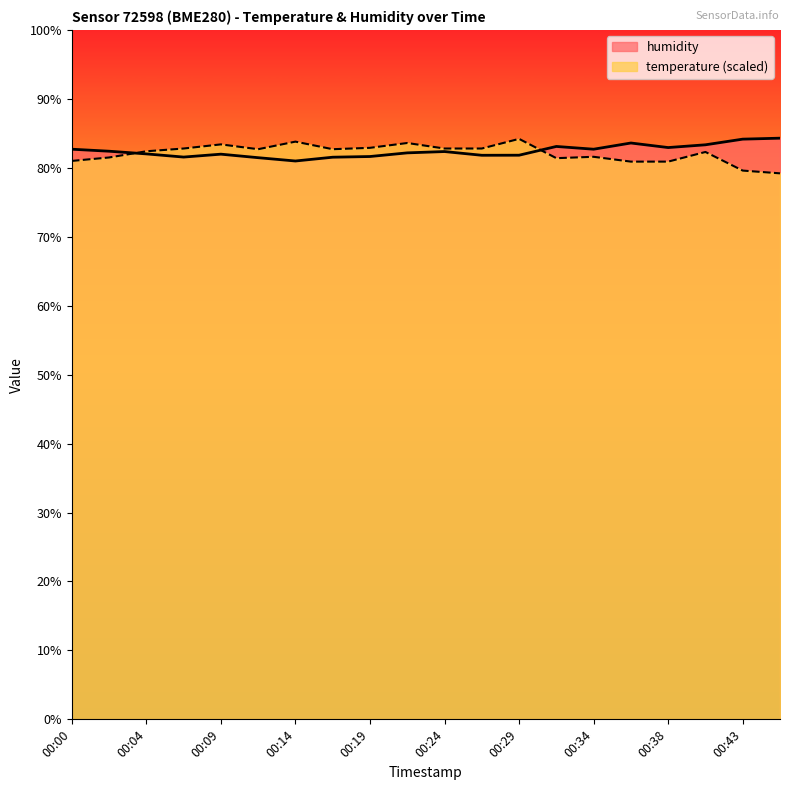

The temperature series shows 27.5 at 00:36. True or false?

False